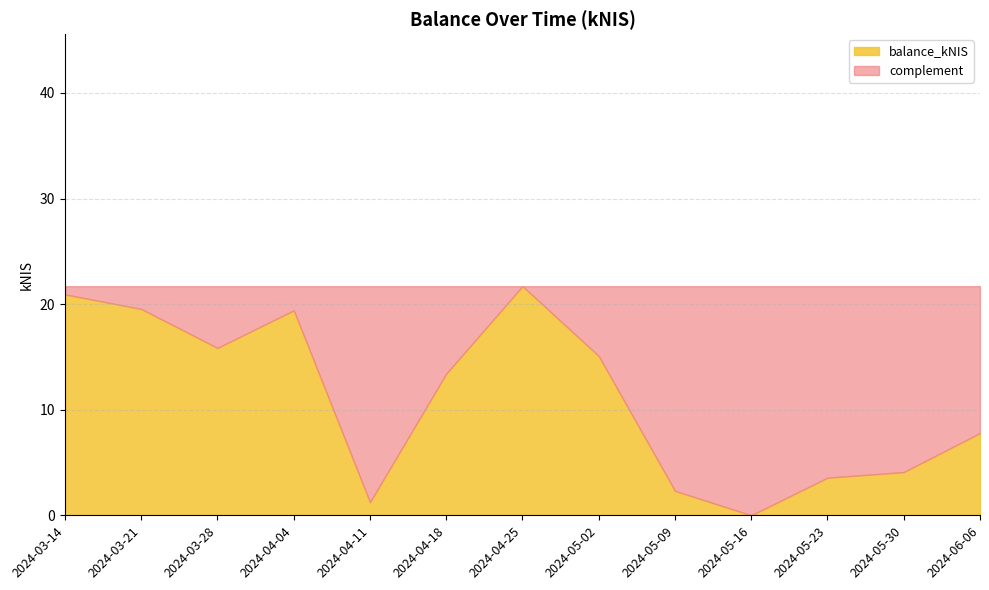

Where is the first local minimum?

2024-03-28